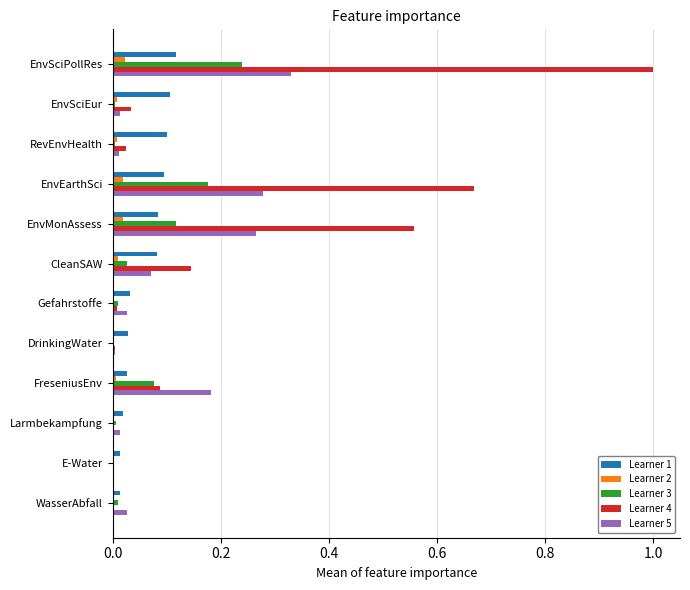

At which category is the sum across all series the highest?

EnvSciPollRes